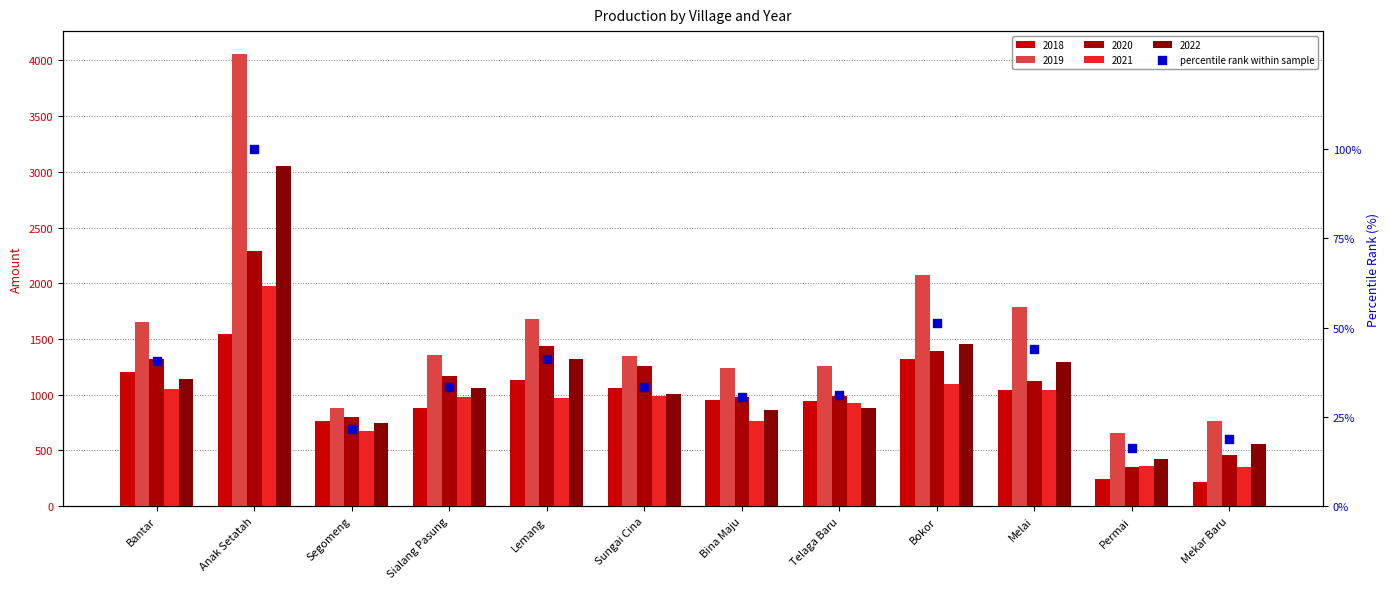

What is the change in value from Telaga Baru to Melai?

+13.1